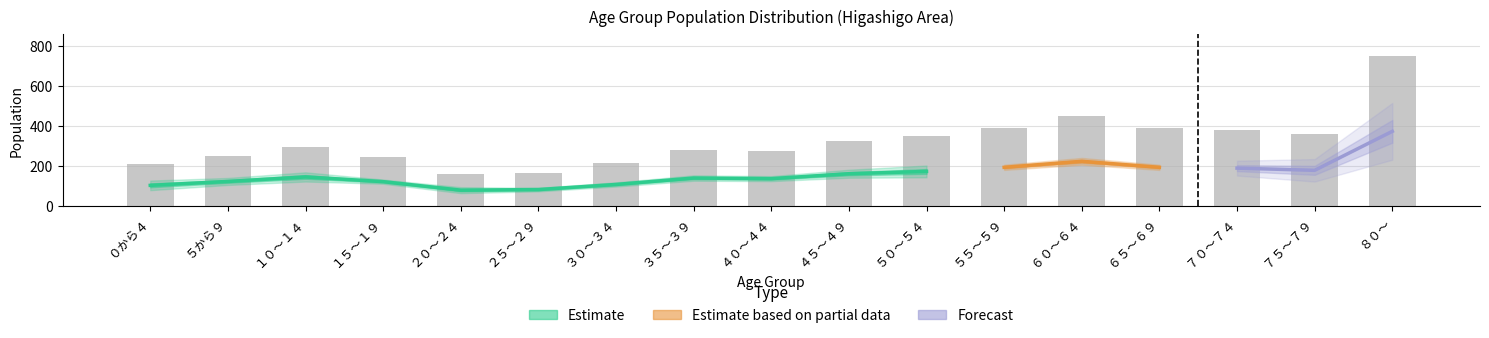

At which label is the value closest to 455?

６０～６４